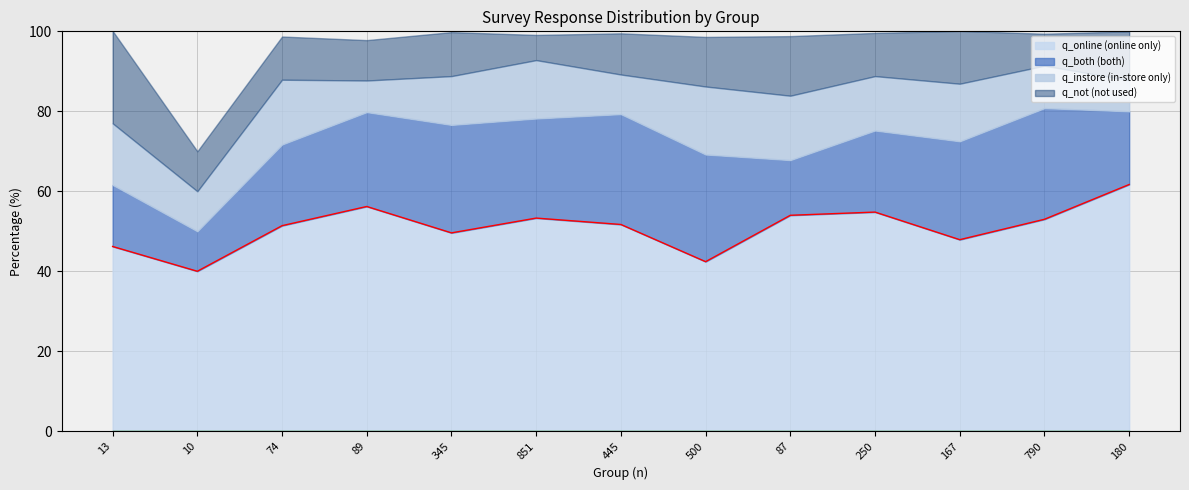

What is the spread (max minus min) of values at 445?

41.8